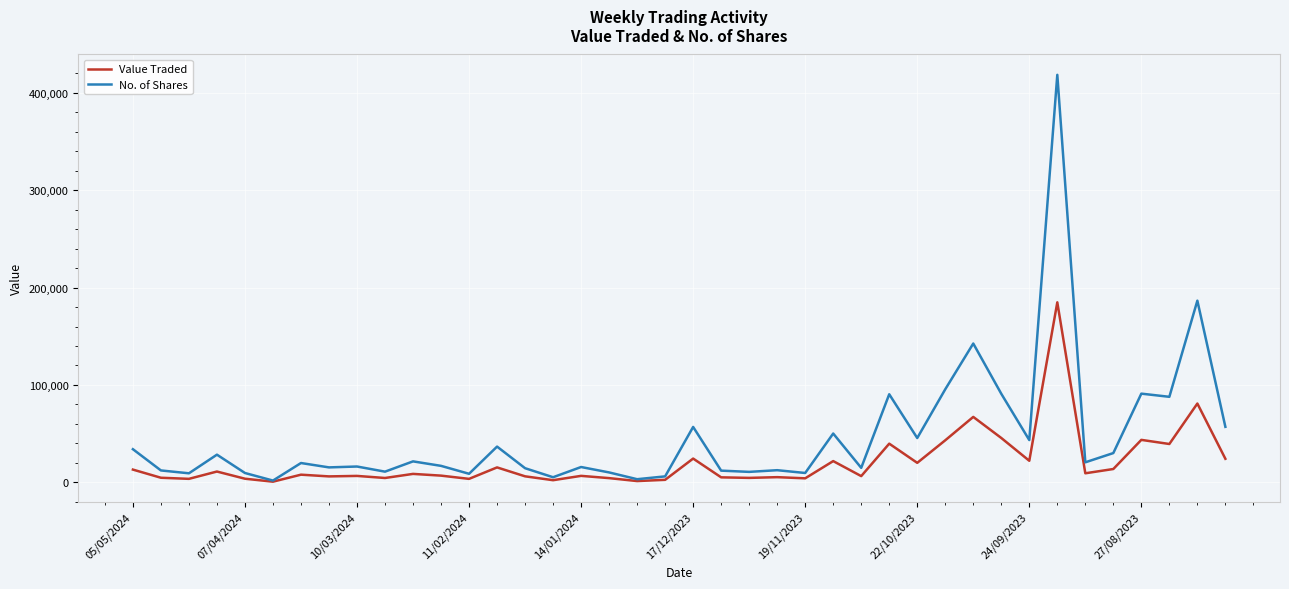

What is the maximum value shown in the chart?

418307